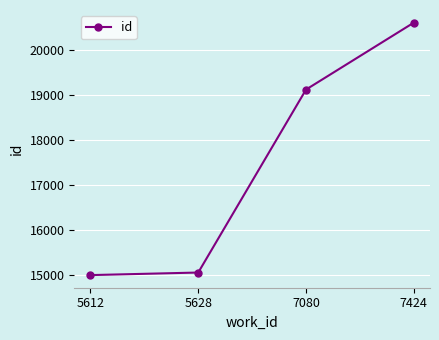

Rank the categories by value from lowest to highest.

5612, 5628, 7080, 7424